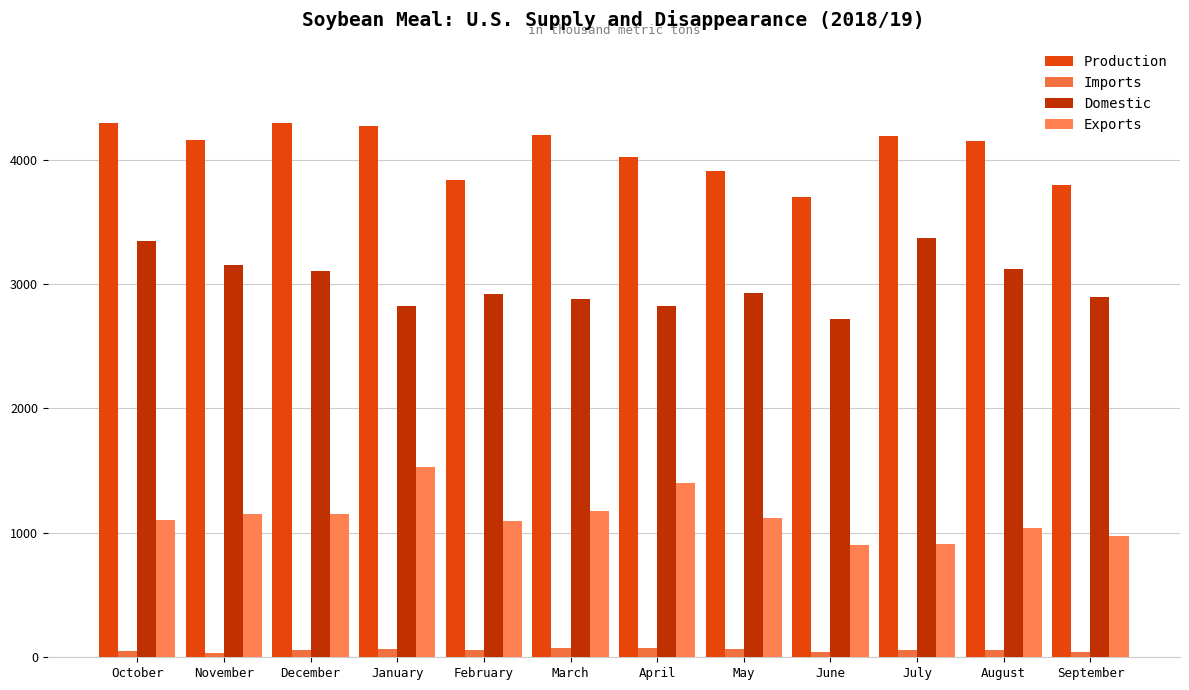

What is the average value of the Exports series?

1129.5